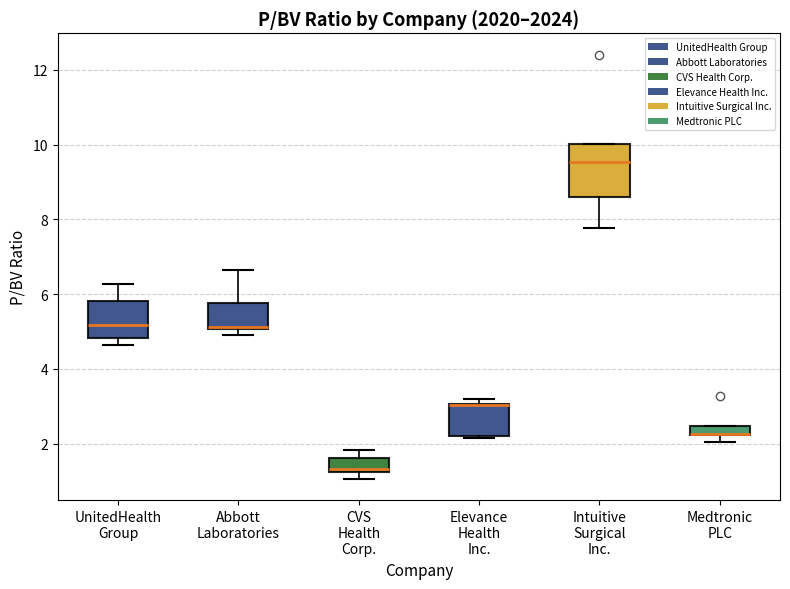

Where is the lower edge of the box for Elevance Health Inc. on the y-axis? The values are not printed on the chart, so give them approximately, as read against the axis.

2.2